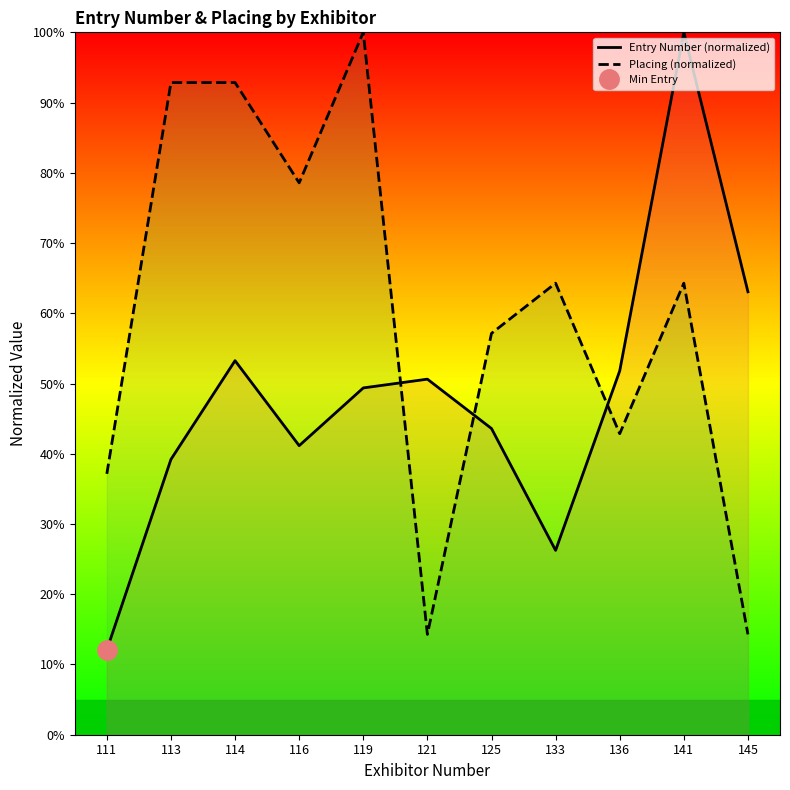

At which category does the chart reach its peak across all series?

141